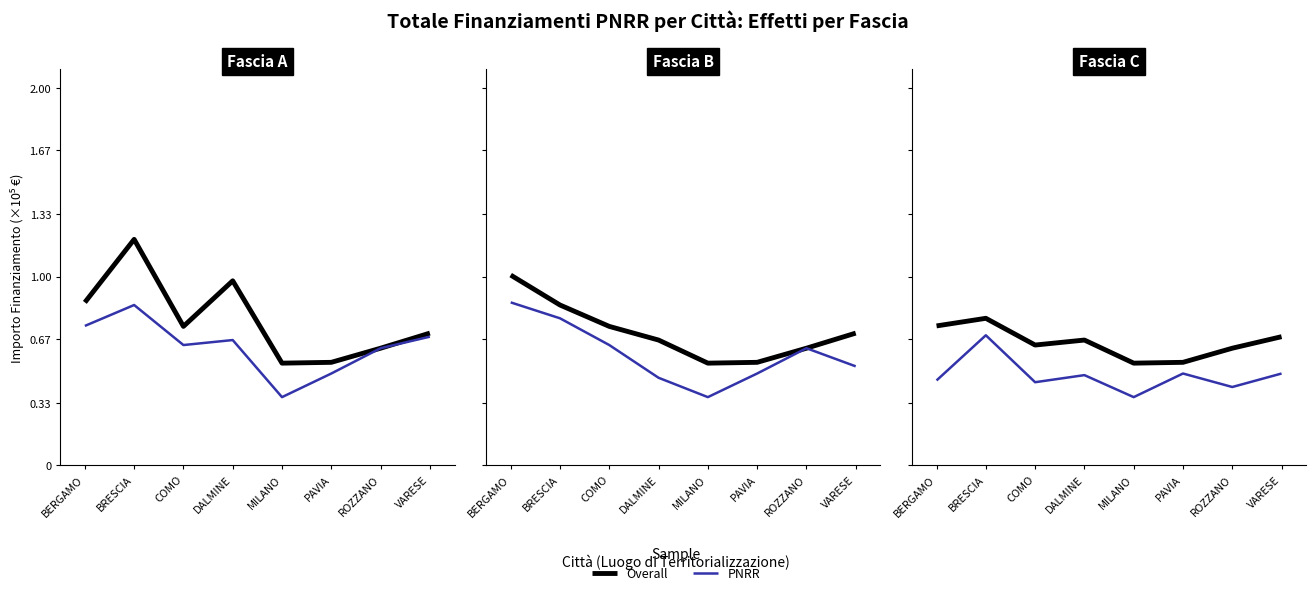

List the series in order of their peak value, highest first.

Overall, PNRR